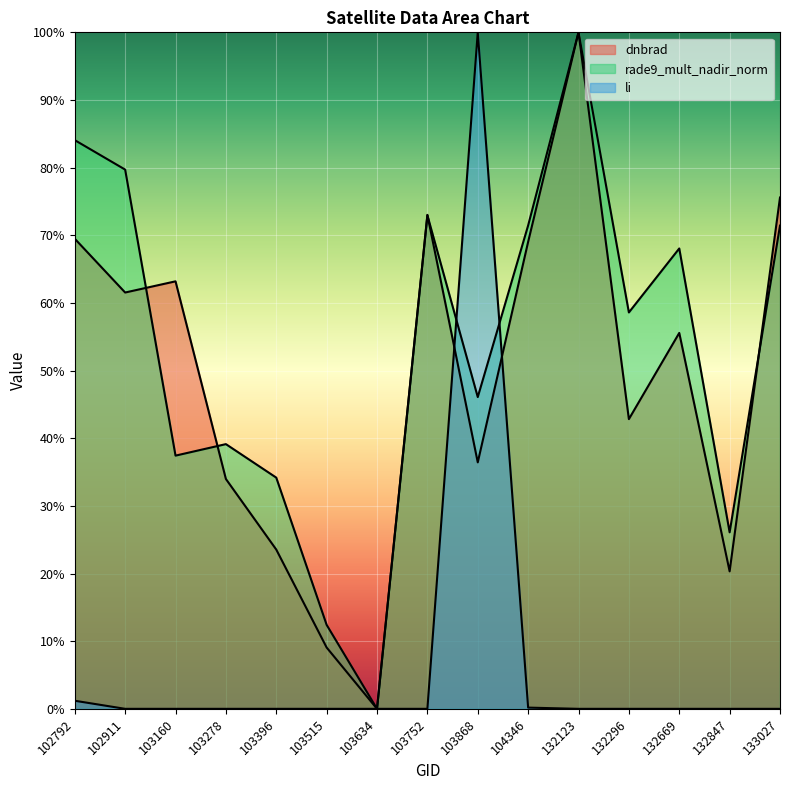

Reading right to left, what are all the values shown in this chart?

dnbrad: 0.8	0.2	0.6	0.4	1.0	0.7	0.4	0.7	0.0	0.1	0.2	0.3	0.6	0.6	0.7
rade9_mult_nadir_norm: 0.7	0.3	0.7	0.6	1.0	0.7	0.5	0.7	0.0	0.1	0.3	0.4	0.4	0.8	0.8
li: 0.0	0.0	0.0	0.0	0.0	0.0	1.0	0.0	0.0	0.0	0.0	0.0	0.0	0.0	0.0